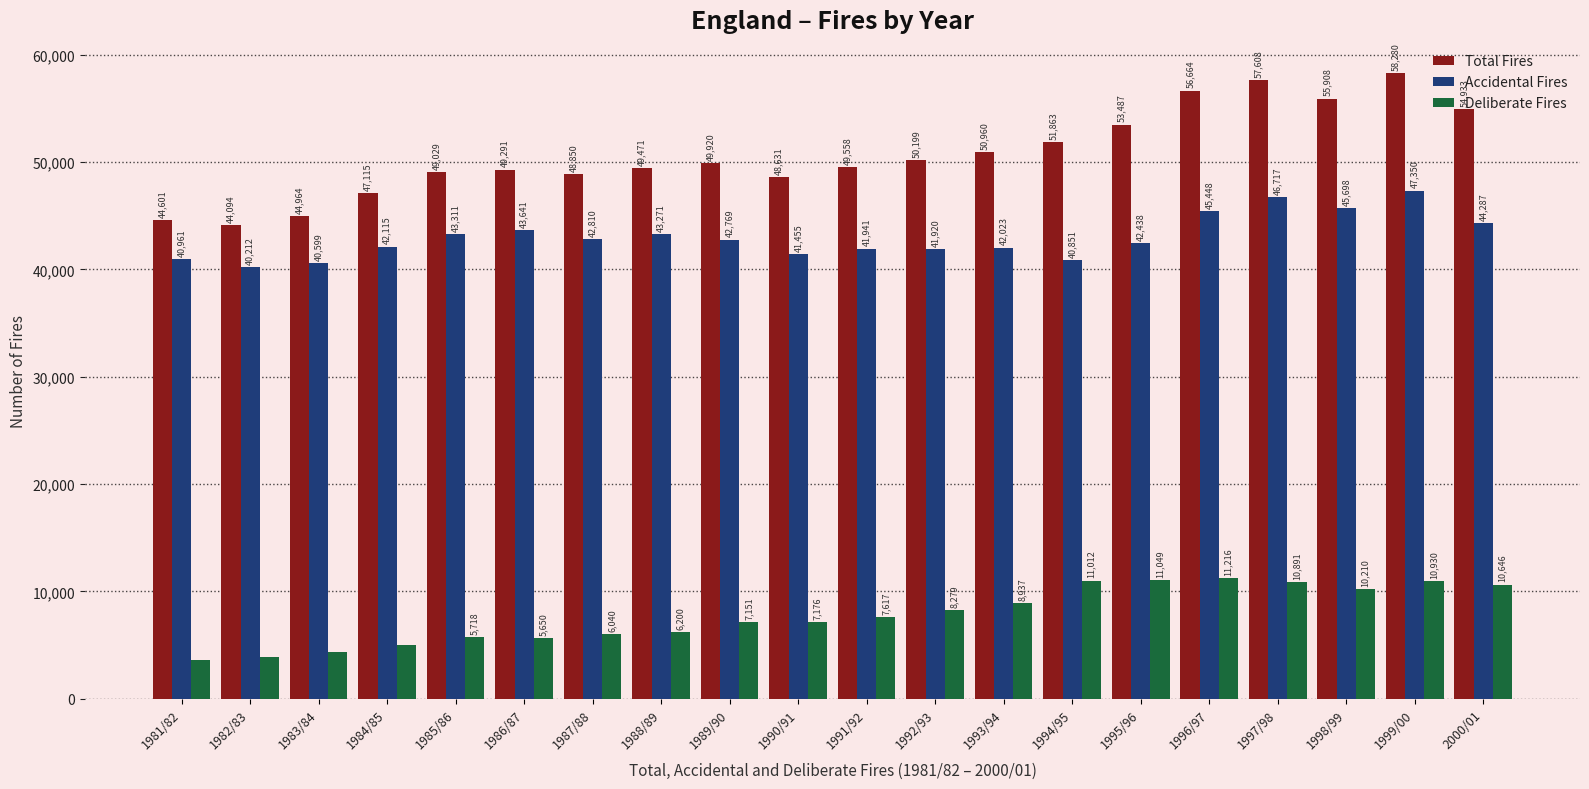

What are all the series names shown in the legend?

Total Fires, Accidental Fires, Deliberate Fires